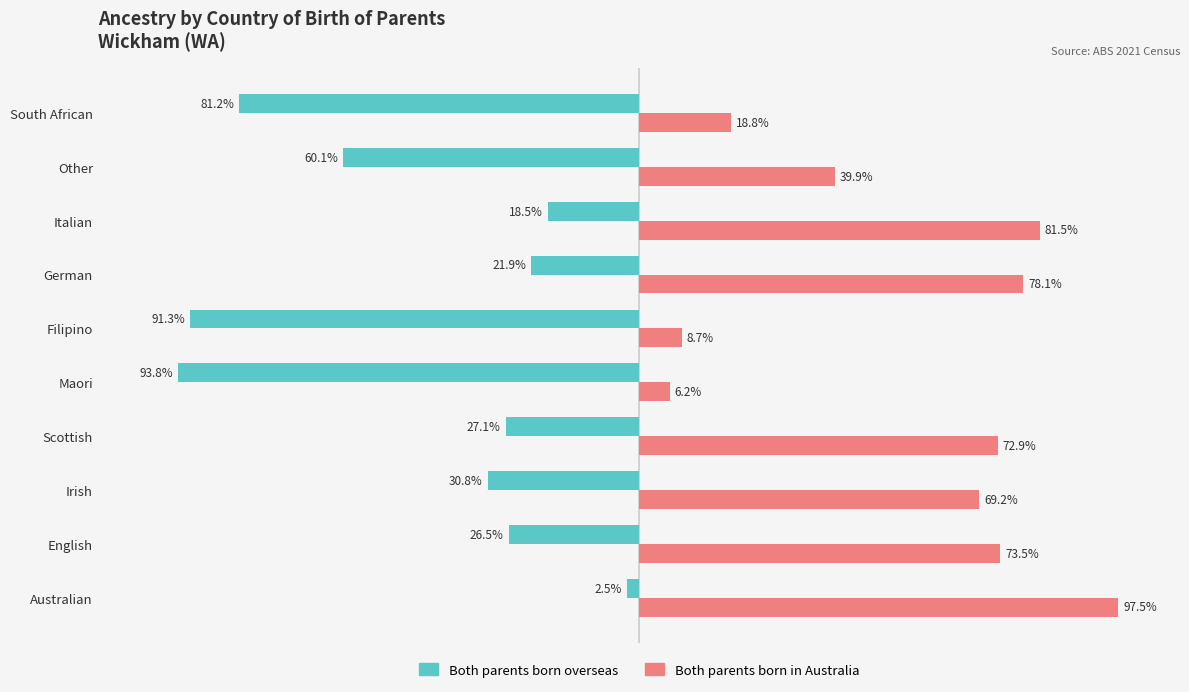

At which label is Both parents born overseas closest to -48?

Other